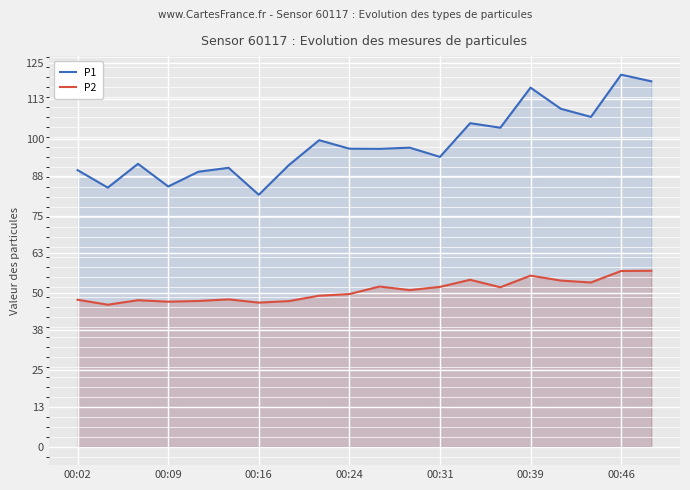

What is the difference between the second highest and second lowest values in the P2 series?

10.3